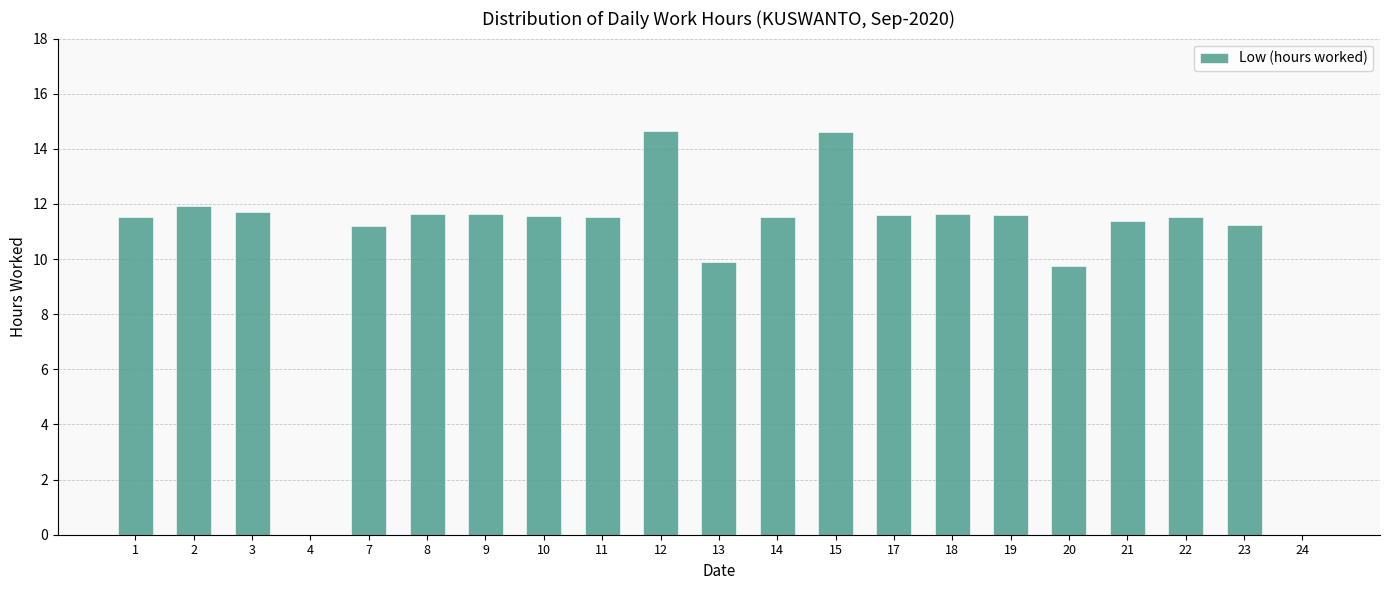

True or false: the data shows 11.5 at 11.

True